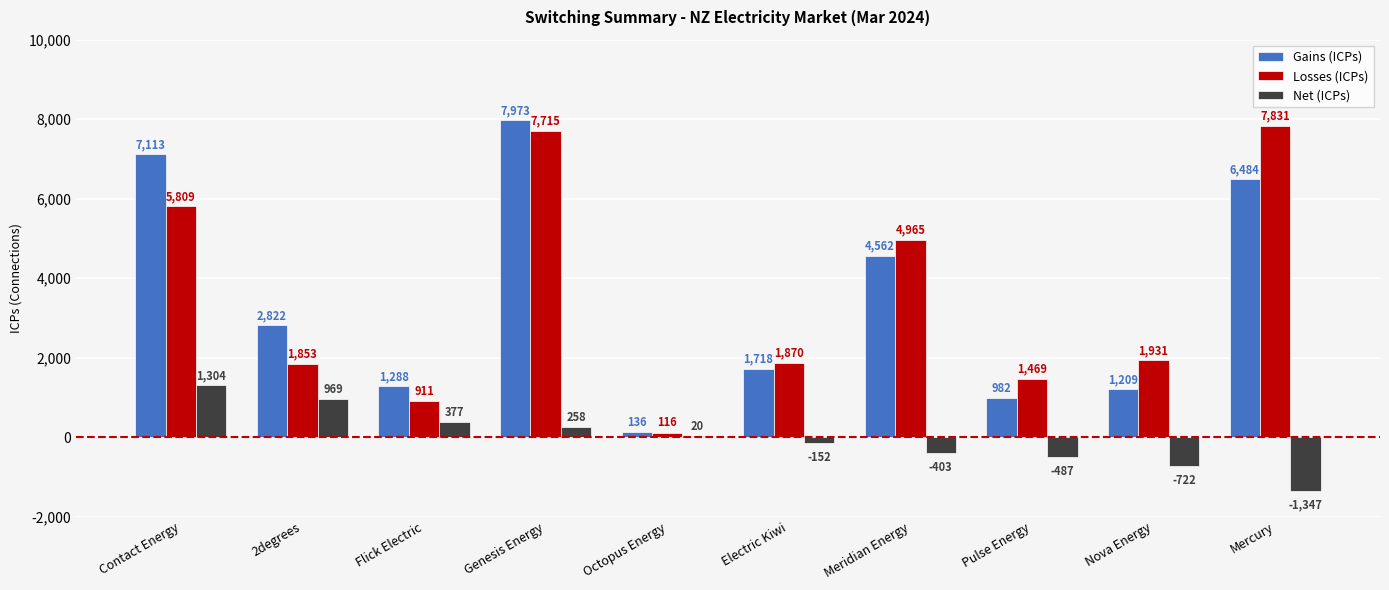

Reading left to right, what are all the values shown in this chart?

Gains (ICPs): Contact Energy=7113	2degrees=2822	Flick Electric=1288	Genesis Energy=7973	Octopus Energy=136	Electric Kiwi=1718	Meridian Energy=4562	Pulse Energy=982	Nova Energy=1209	Mercury=6484
Losses (ICPs): Contact Energy=5809	2degrees=1853	Flick Electric=911	Genesis Energy=7715	Octopus Energy=116	Electric Kiwi=1870	Meridian Energy=4965	Pulse Energy=1469	Nova Energy=1931	Mercury=7831
Net (ICPs): Contact Energy=1304	2degrees=969	Flick Electric=377	Genesis Energy=258	Octopus Energy=20	Electric Kiwi=-152	Meridian Energy=-403	Pulse Energy=-487	Nova Energy=-722	Mercury=-1347